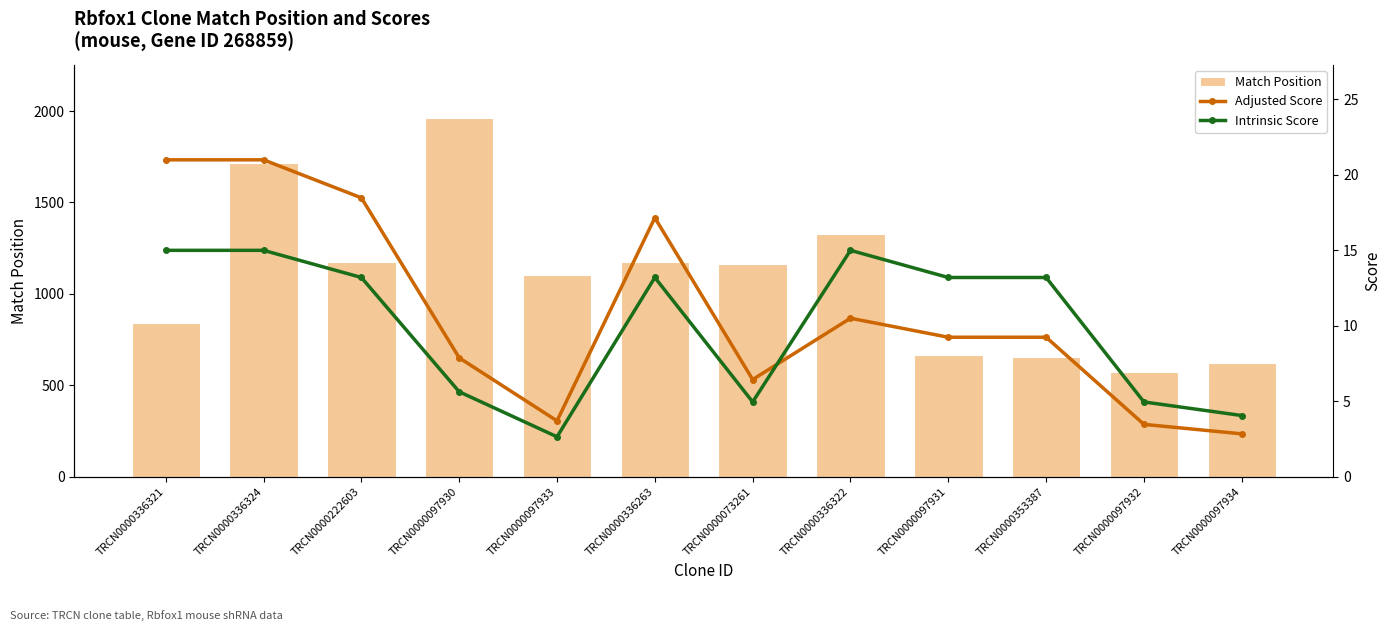

What is the value of the Adjusted Score bar at the 1st from the left?

21.0